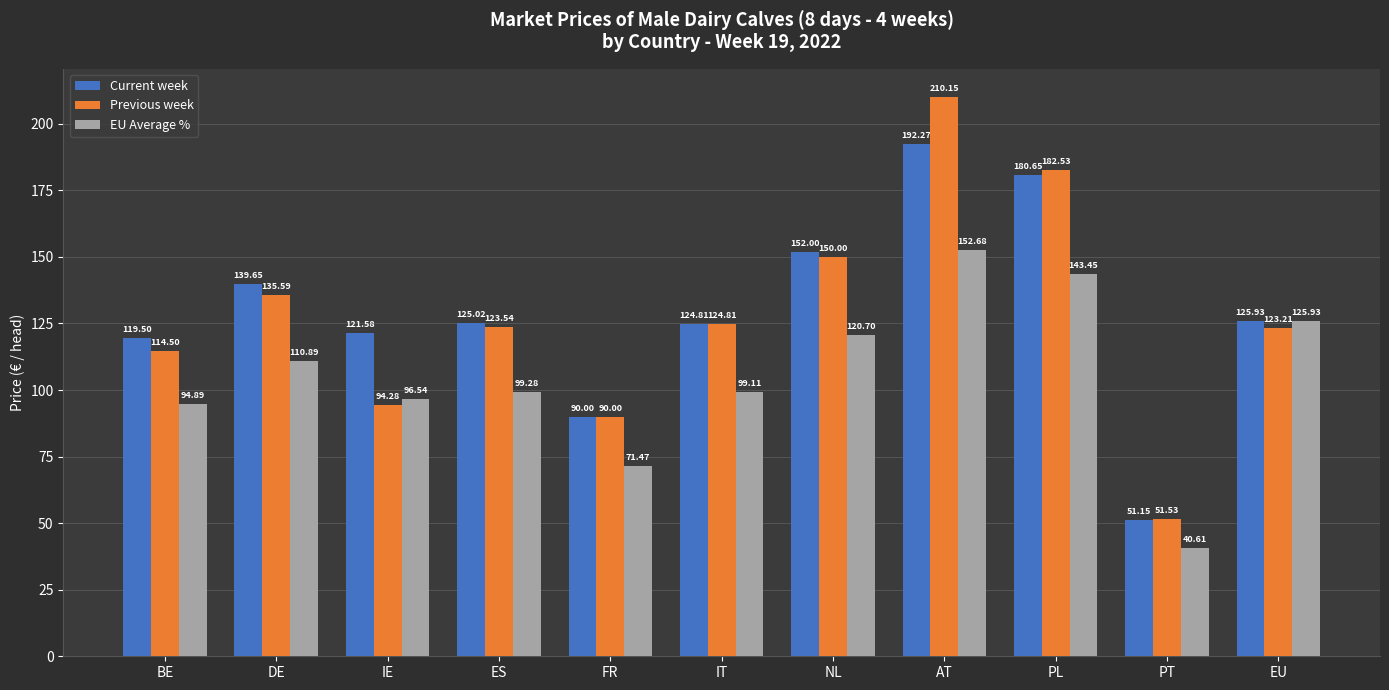

How many bars are there in total?

33